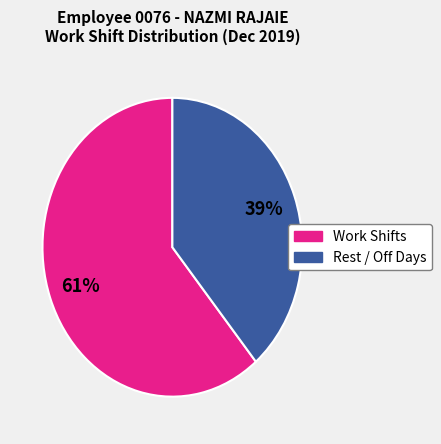

To the nearest percent, what is the average slice percentage?

50%